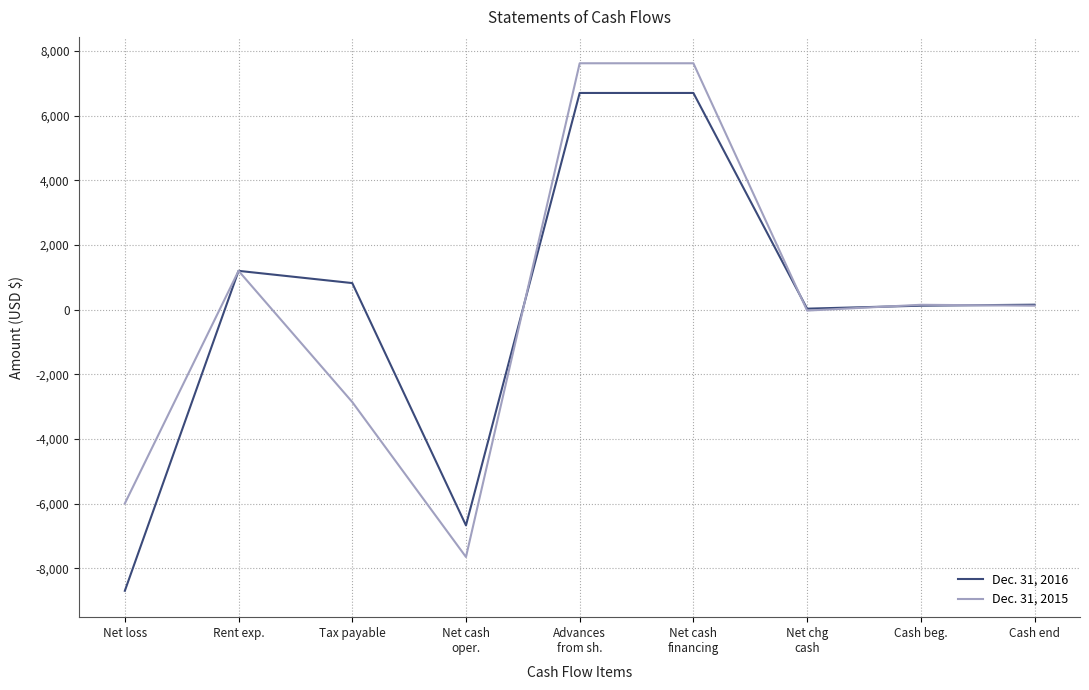

List the series in order of their peak value, lowest first.

Dec. 31, 2016, Dec. 31, 2015